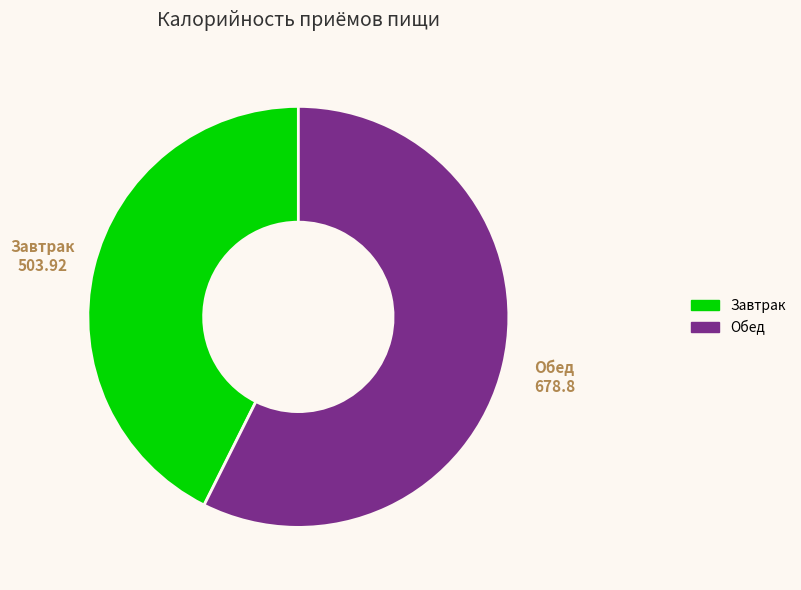

True or false: Обед accounts for 57% of the total.

True